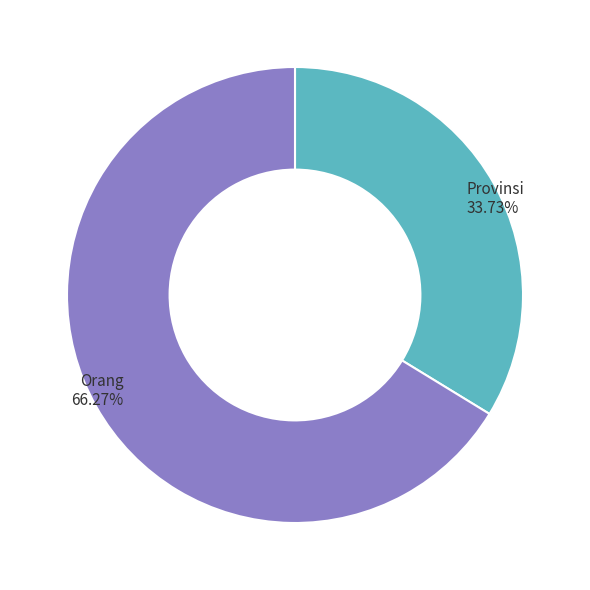

Which slice represents more than half of the pie?

Orang